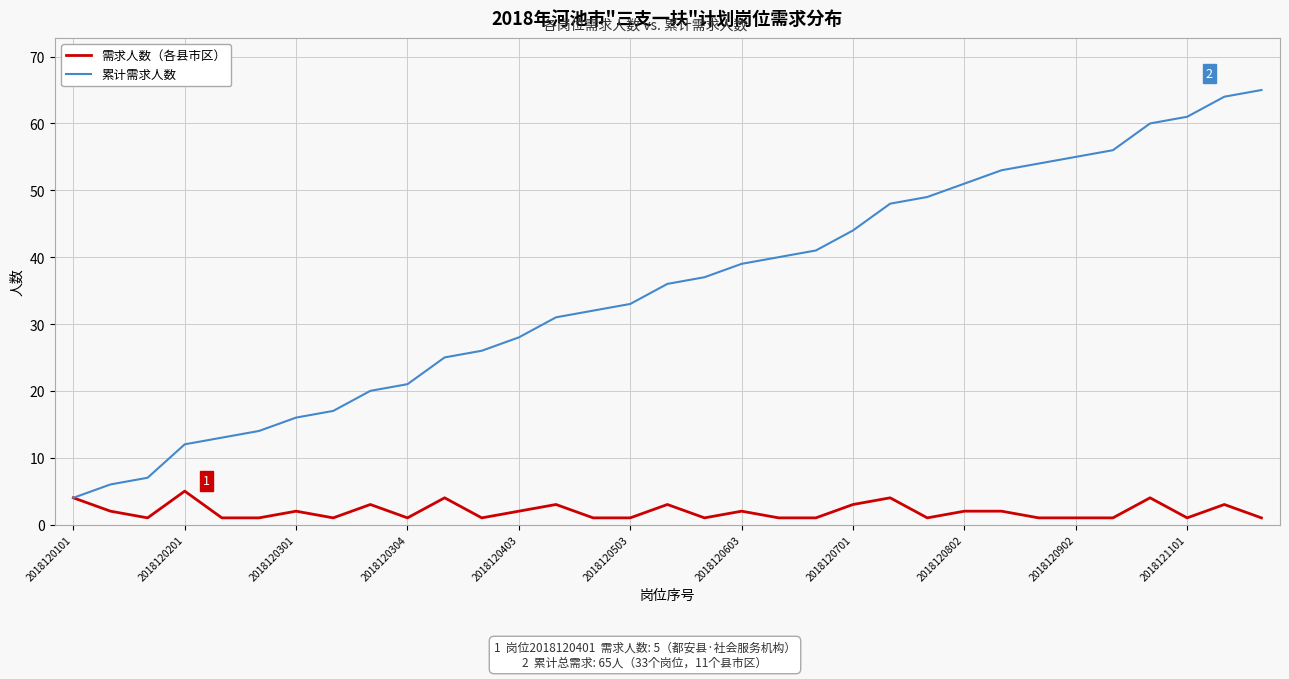

What is the maximum value shown in the chart?

65